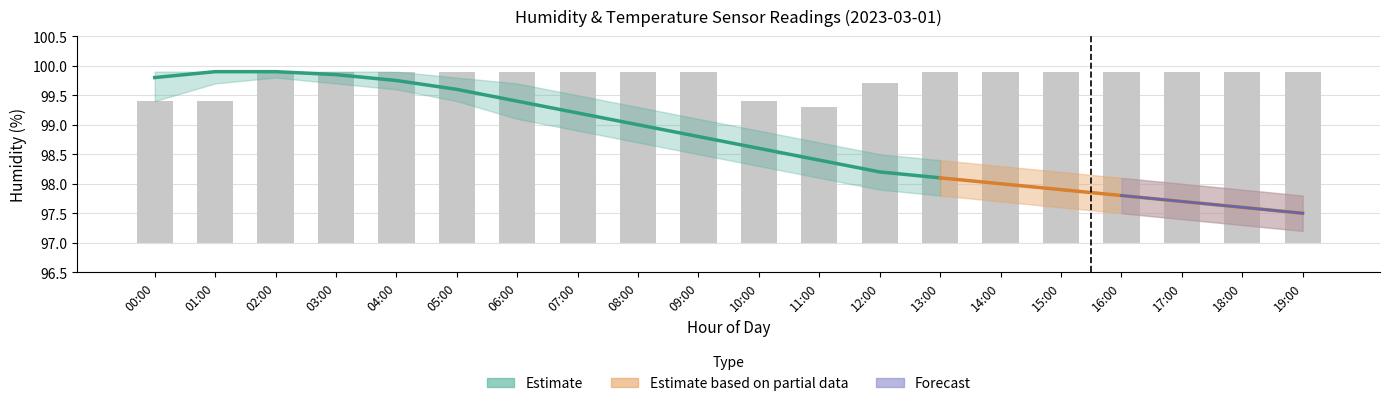

List the labels in order of value, smallest first.

11:00, 00:00, 01:00, 10:00, 12:00, 02:00, 03:00, 04:00, 05:00, 06:00, 07:00, 08:00, 09:00, 13:00, 14:00, 15:00, 16:00, 17:00, 18:00, 19:00